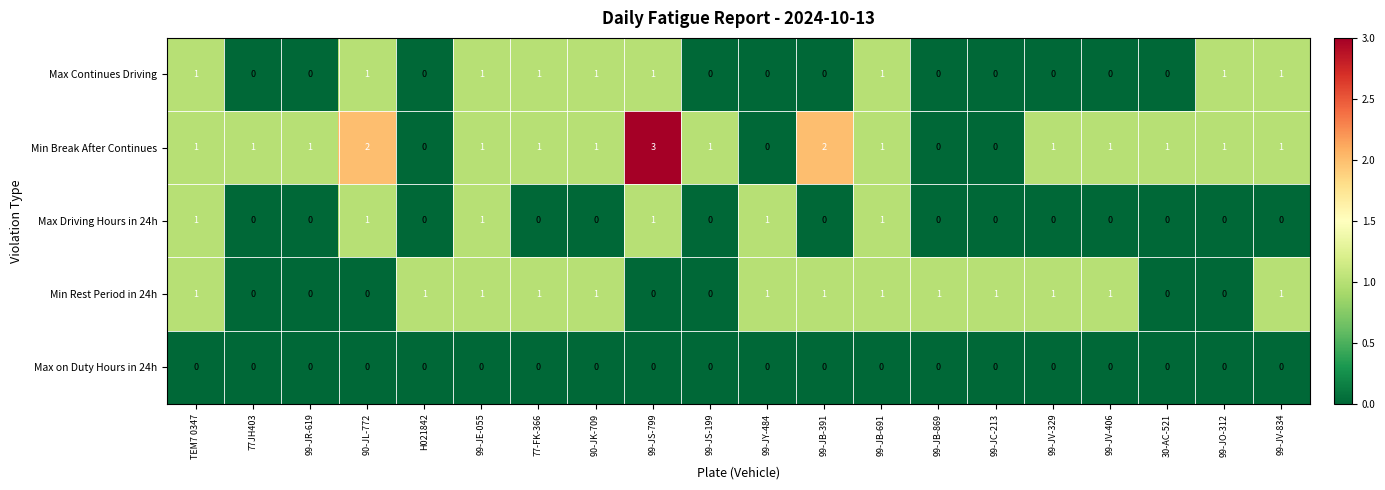

Count the number of categories in the chart.

20